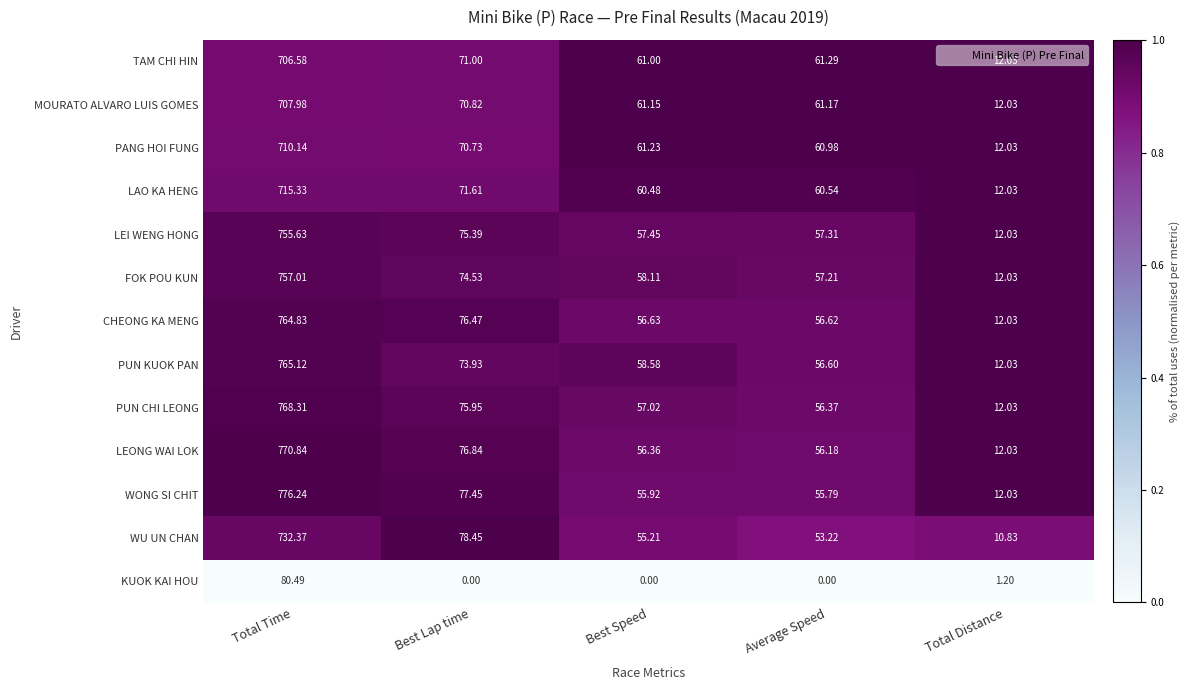

Which category has the highest value in the KUOK KAI HOU series?

Total Time